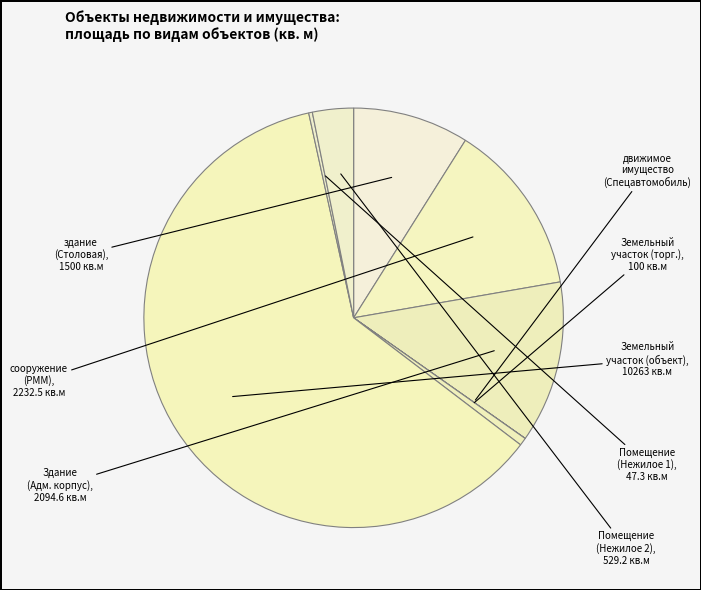

How many slices are in this pie chart?

8